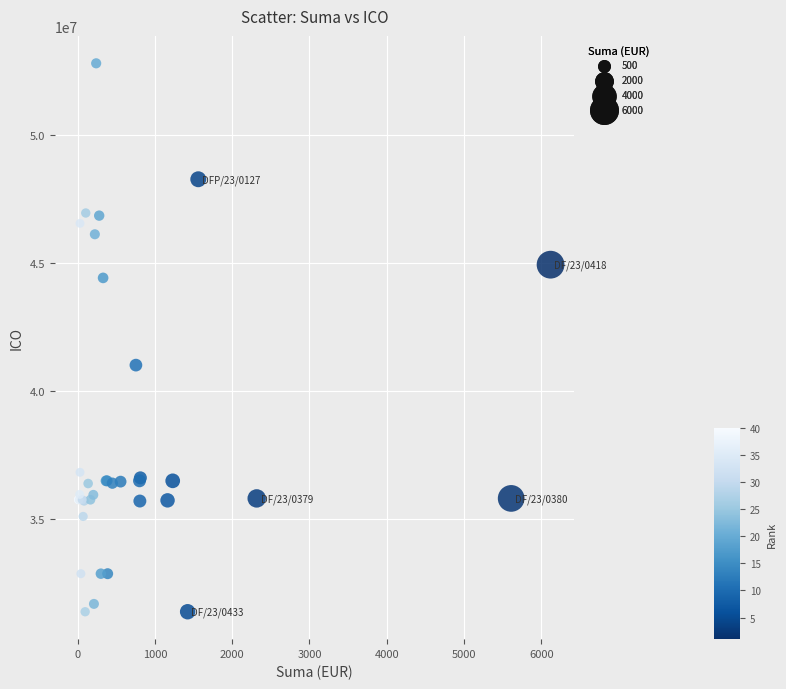

What Y value in the scatter plot is closest to 42088314?

41012194